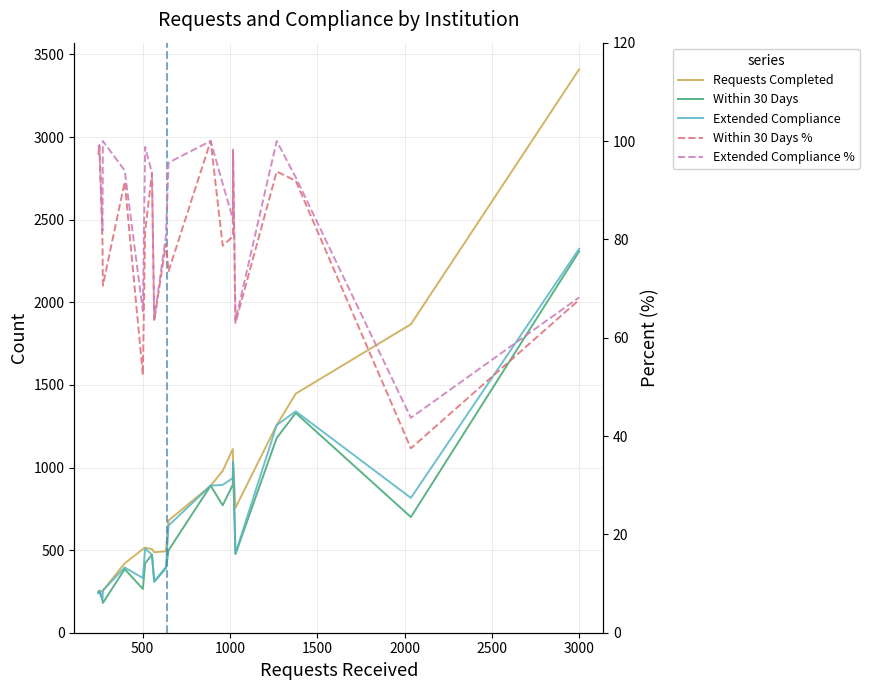

What is the minimum value shown in the chart?

37.5